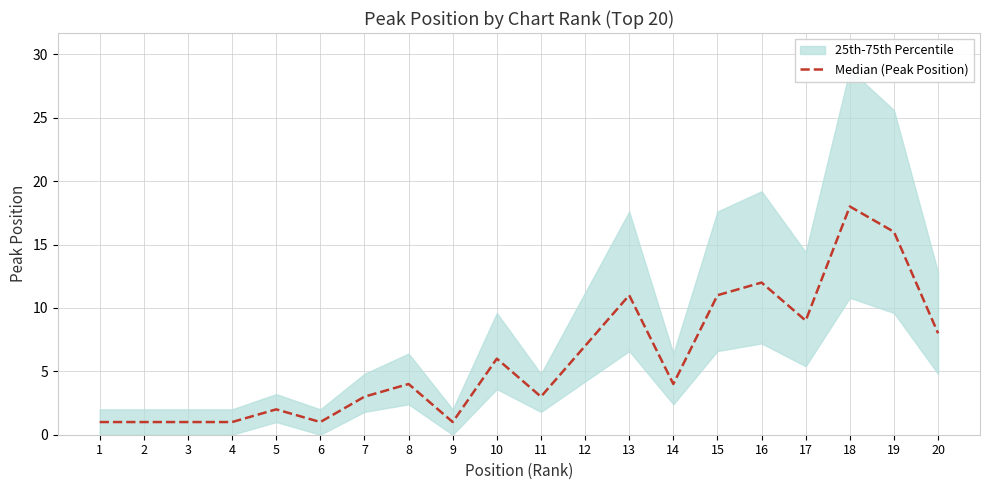

The chart shows a value of 8 at 20. True or false?

True